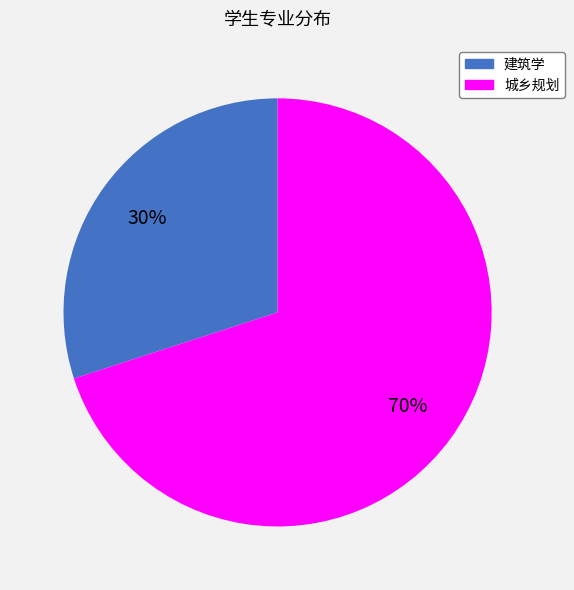

Combined, do 城乡规划 and 建筑学 account for over 50%?

Yes